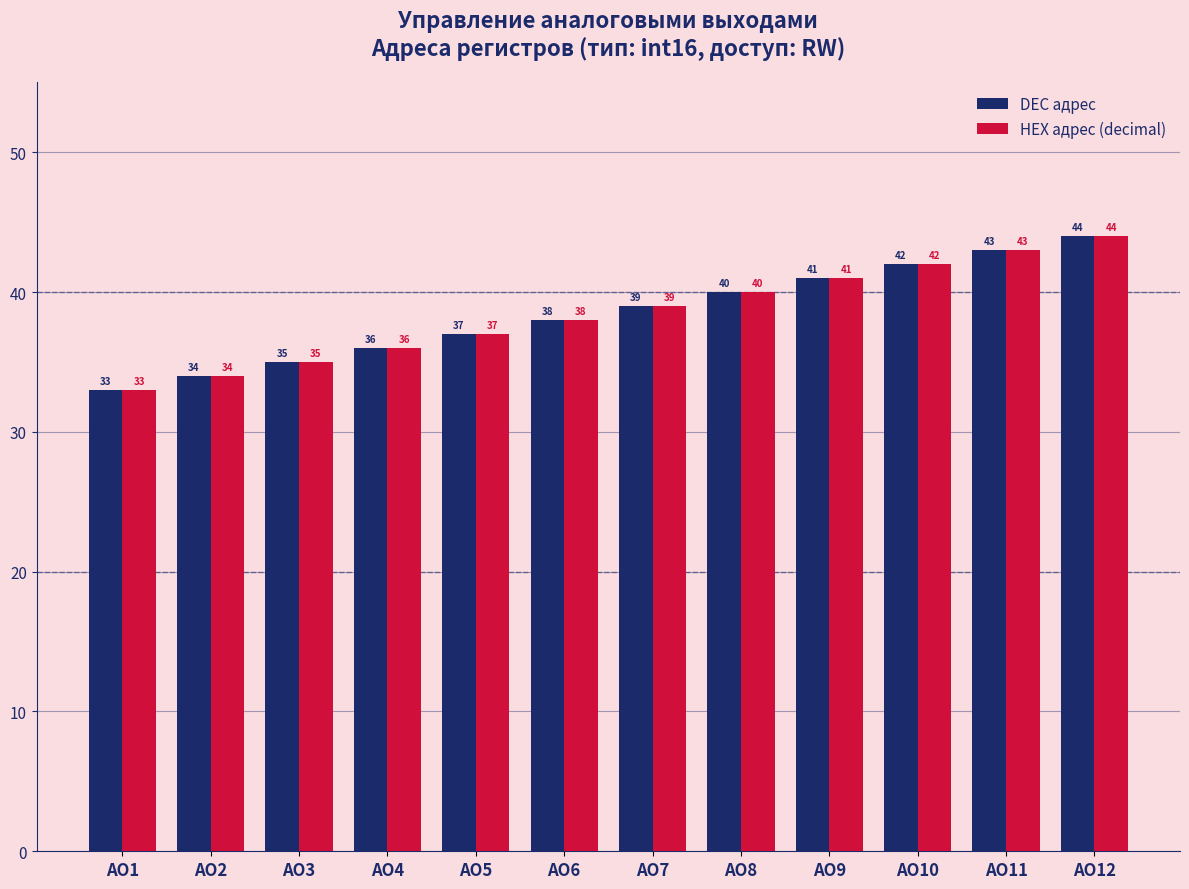

At which label is HEX адрес (decimal) closest to 38?

АO6